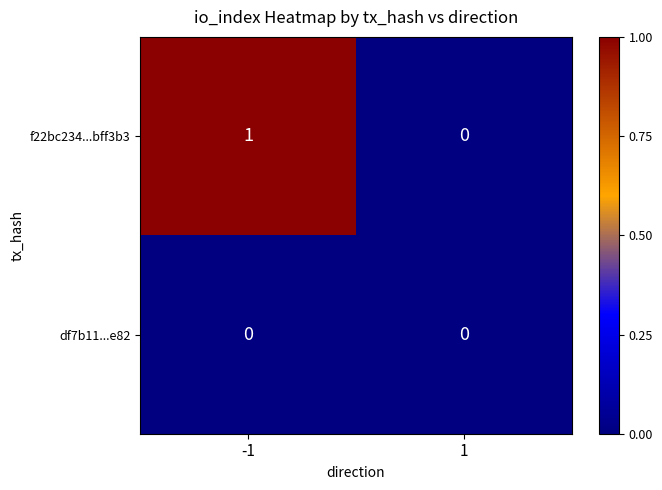

The value of f22bc234...bff3b3 at -1 is 0. True or false?

False